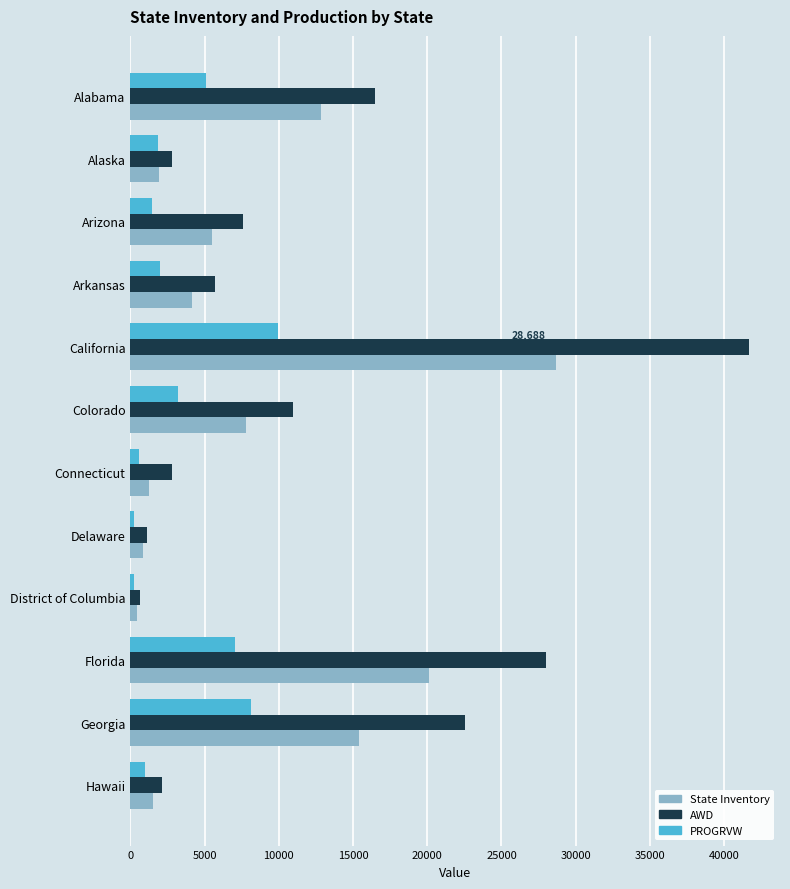

Where is State Inventory nearest to the value 14579?

Georgia